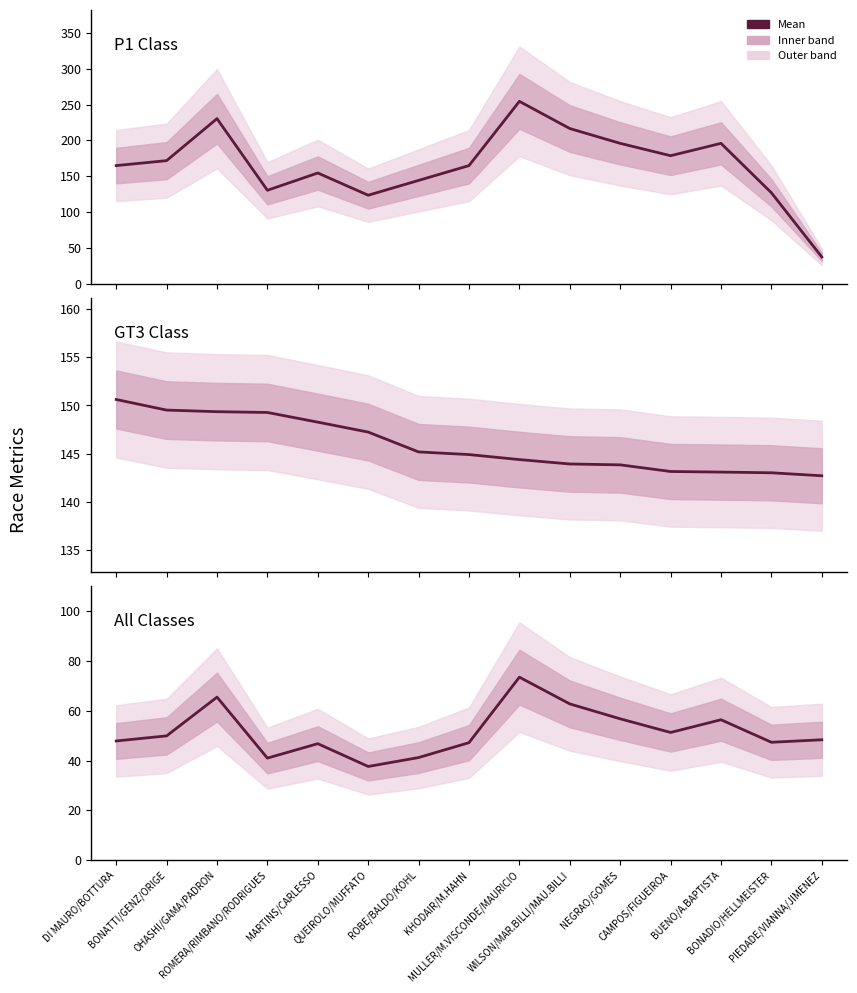

Is it true that Total Distance (km) equals 108.8 at OHASHI/GAMA/PADRON?

False